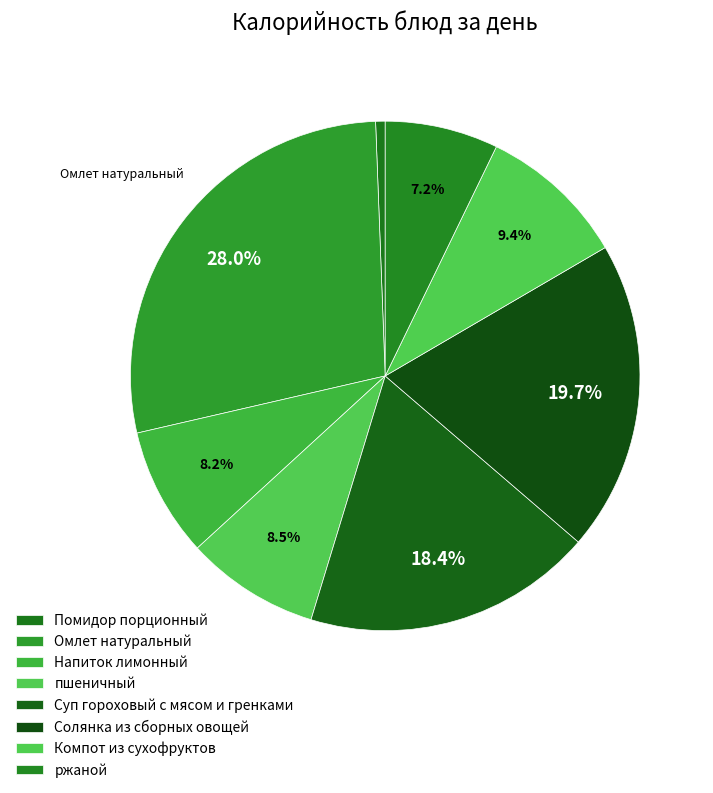

The Компот из сухофруктов slice represents 9% of the pie. True or false?

True